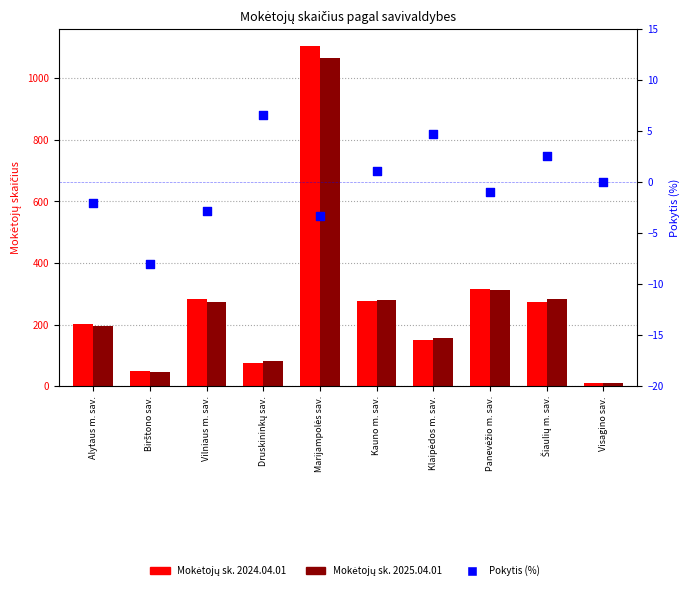

What are all the series names shown in the legend?

Mokėtojų sk. 2024.04.01, Mokėtojų sk. 2025.04.01, Pokytis (%)